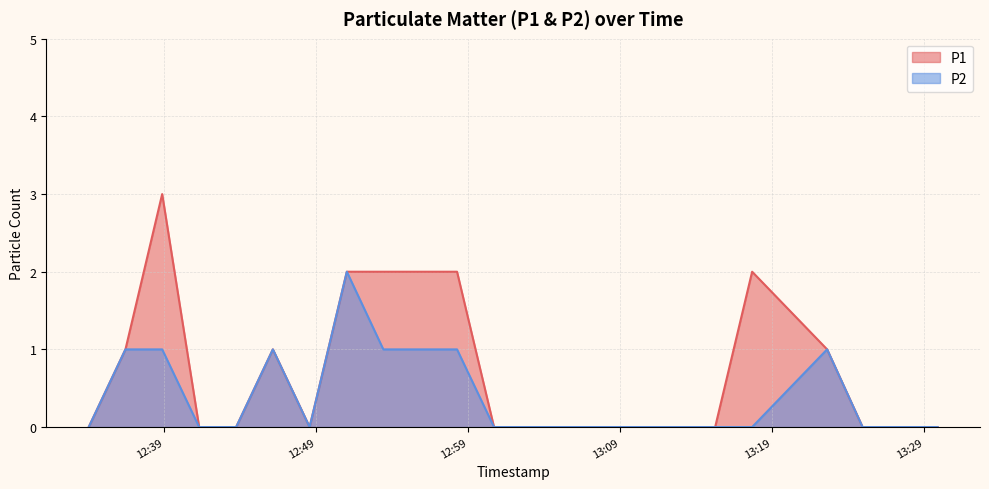

How many lines are shown in the chart?

2